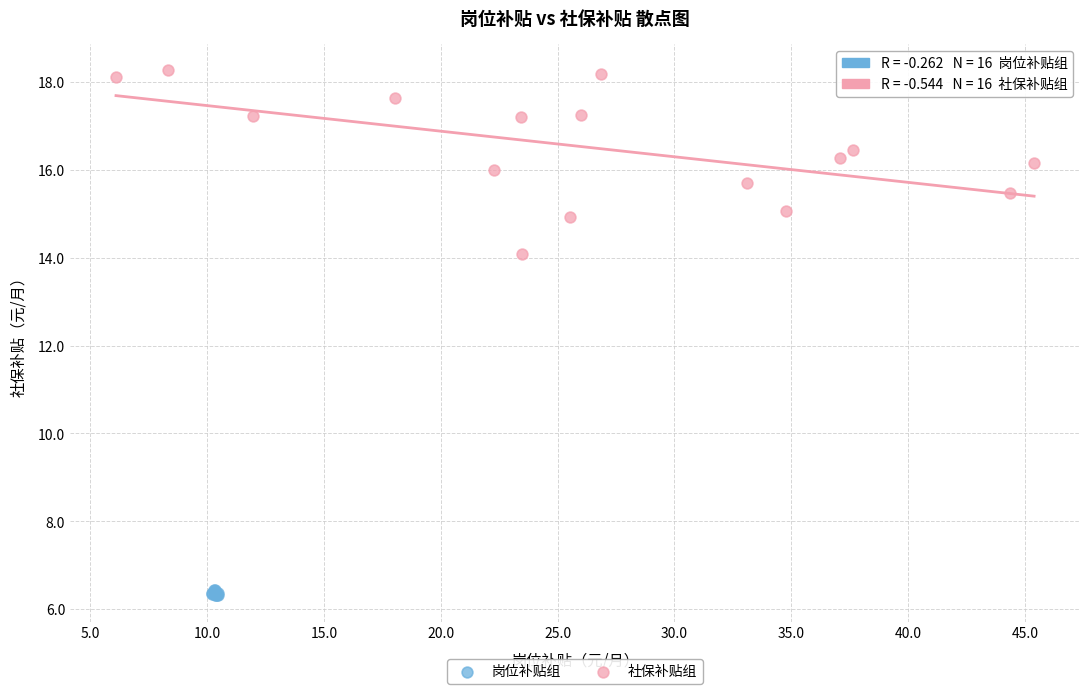

Which series contains the highest Y value?

社保补贴组